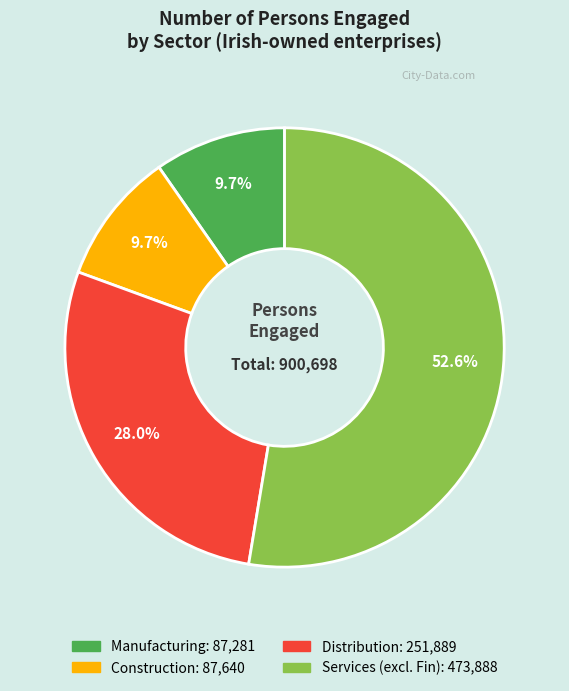

What percentage is the Services (excl. Fin) slice, to the nearest percent?

53%